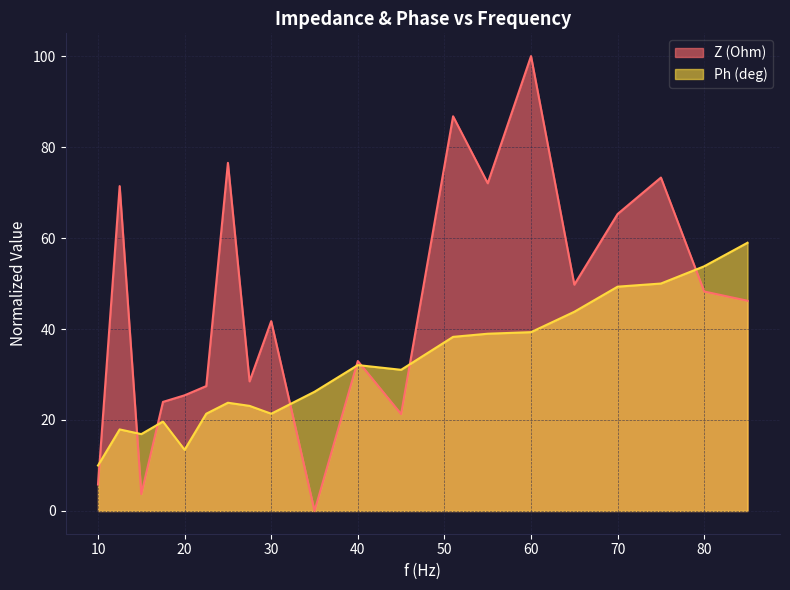

Is the value of Ph (deg) at 80 greater than the value of Z (Ohm) at 17.5?

Yes